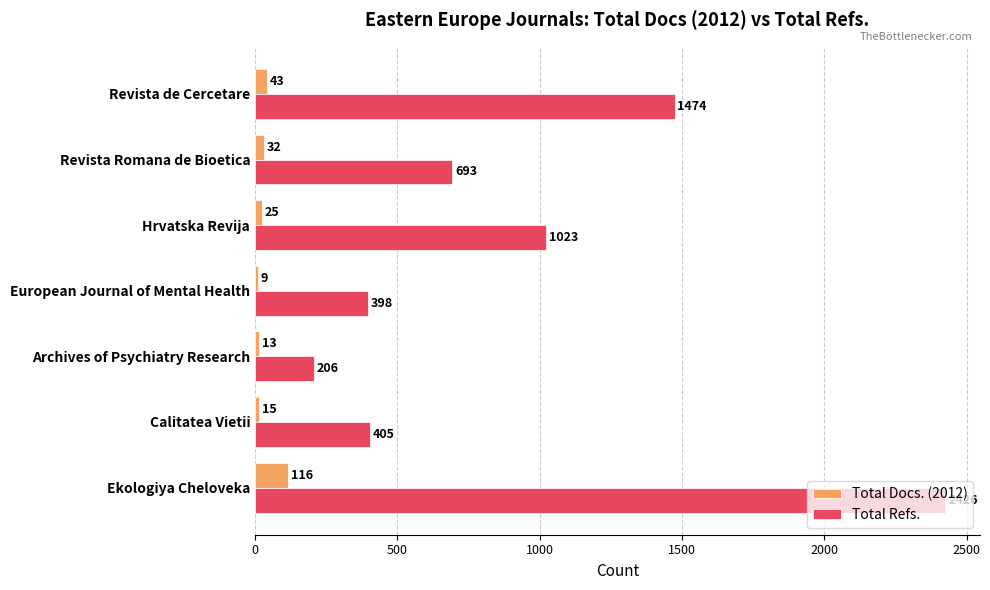

Which category has the highest value in the Total Docs. (2012) series?

Ekologiya Cheloveka